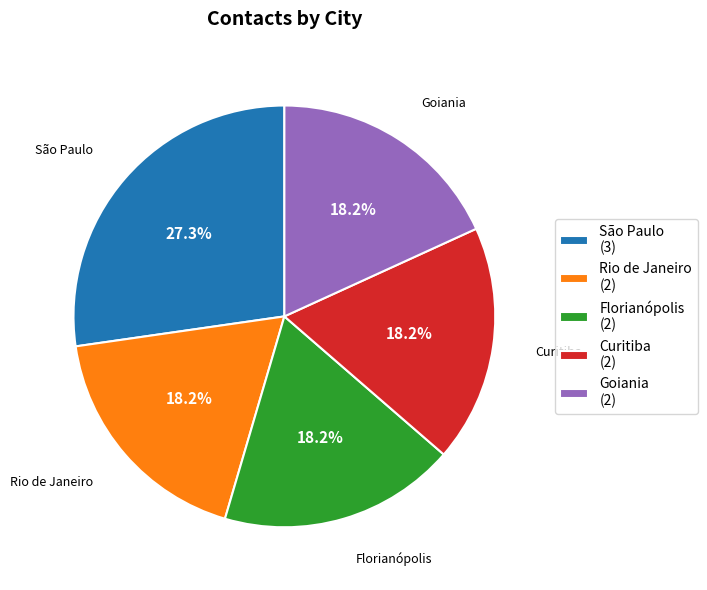

To the nearest percent, what is the average slice percentage?

20%